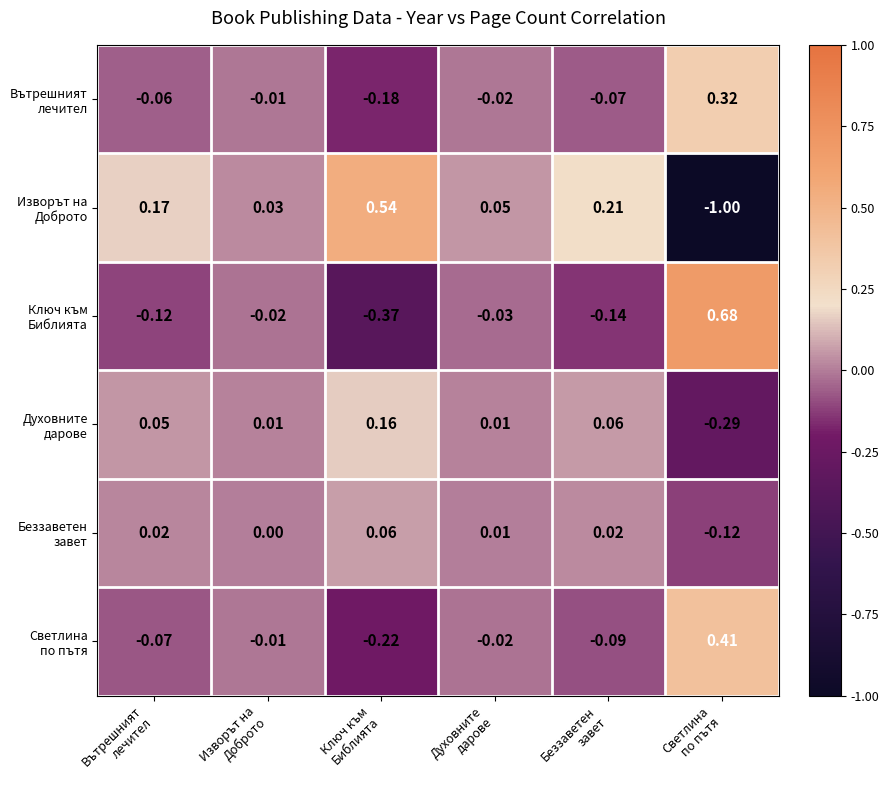

Count the number of data series in this chart.

6